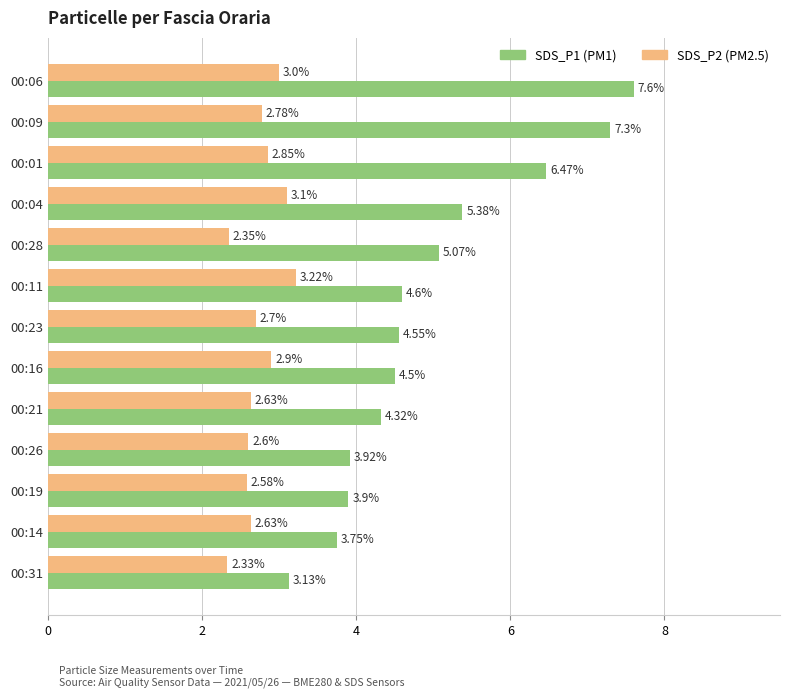

What is the spread (max minus min) of values at 00:21?

1.7